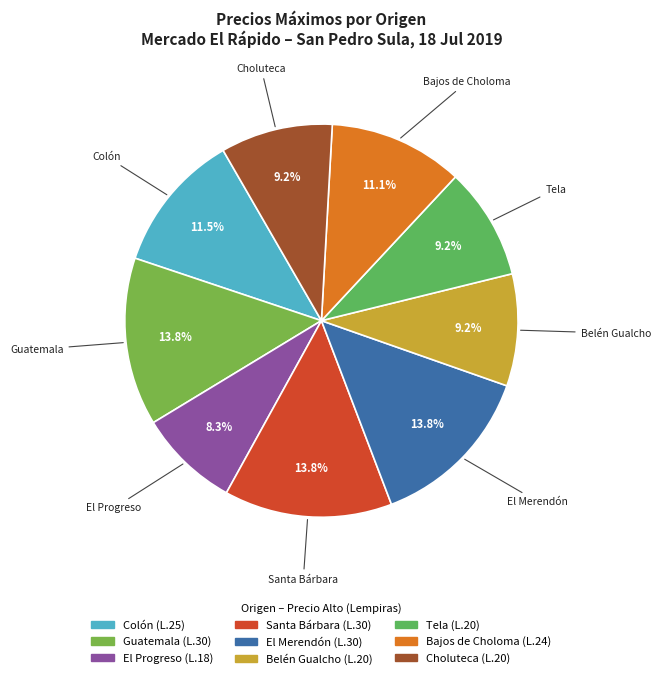

To the nearest percent, what is the difference between the El Merendón and Tela slice percentages?

5%